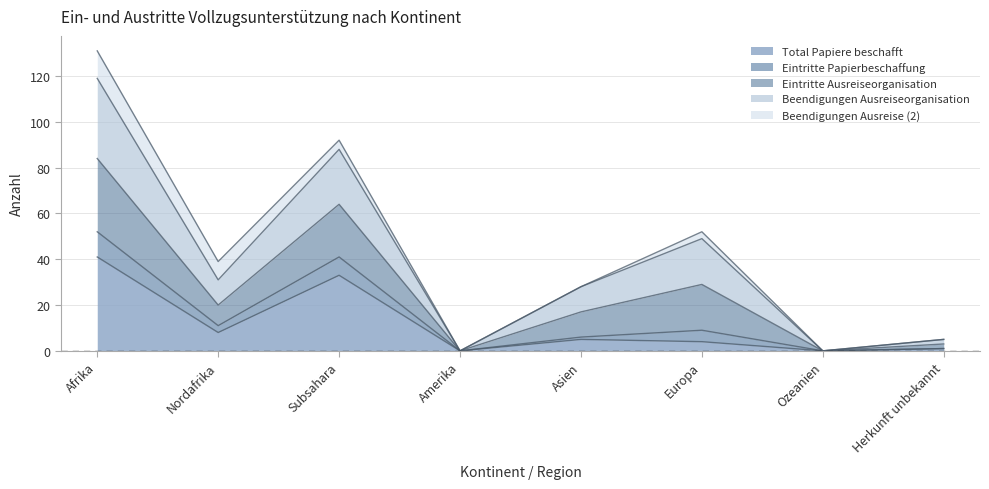

How many values in the Beendigungen Ausreiseorganisation series exceed 31?

3